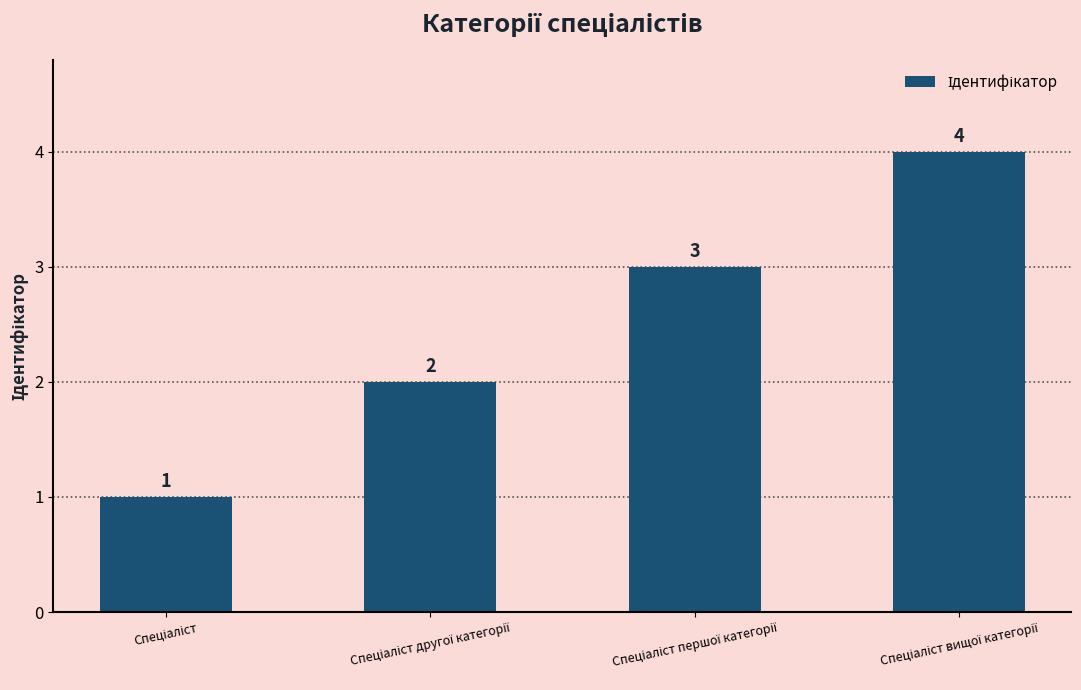

What is the sum of all values?

10